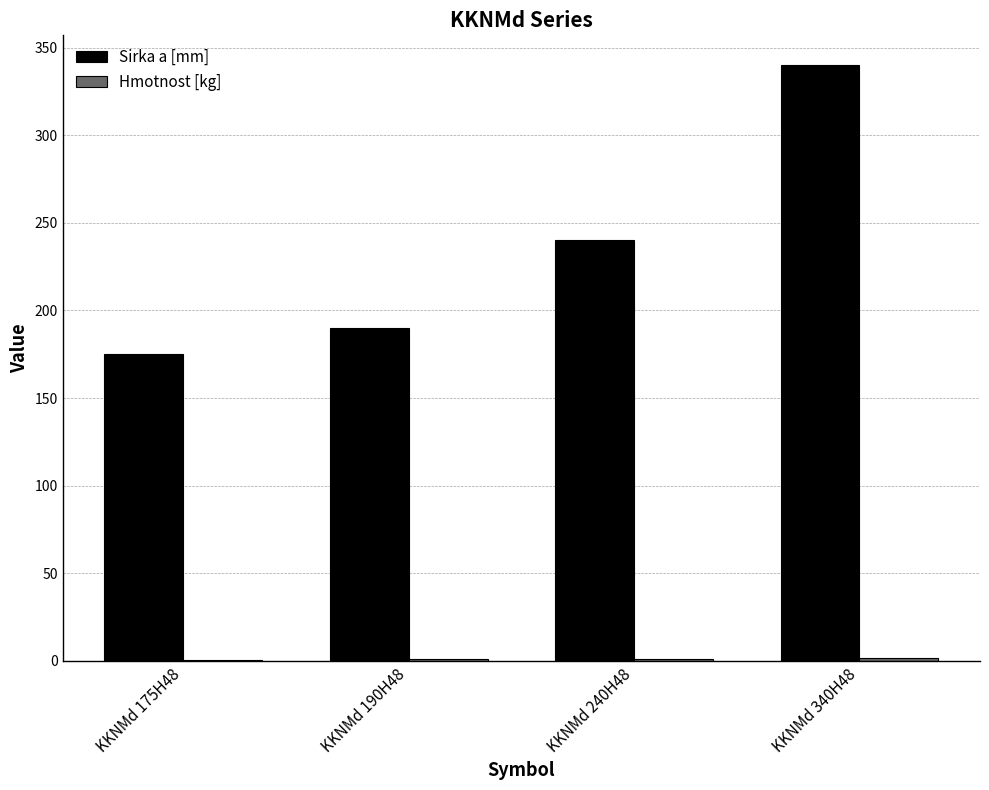

How many groups of bars are there?

4